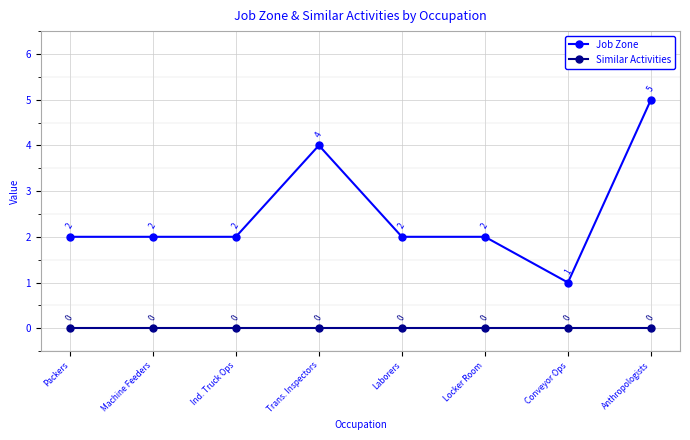

What value does the Job Zone series have at Trans. Inspectors?

4